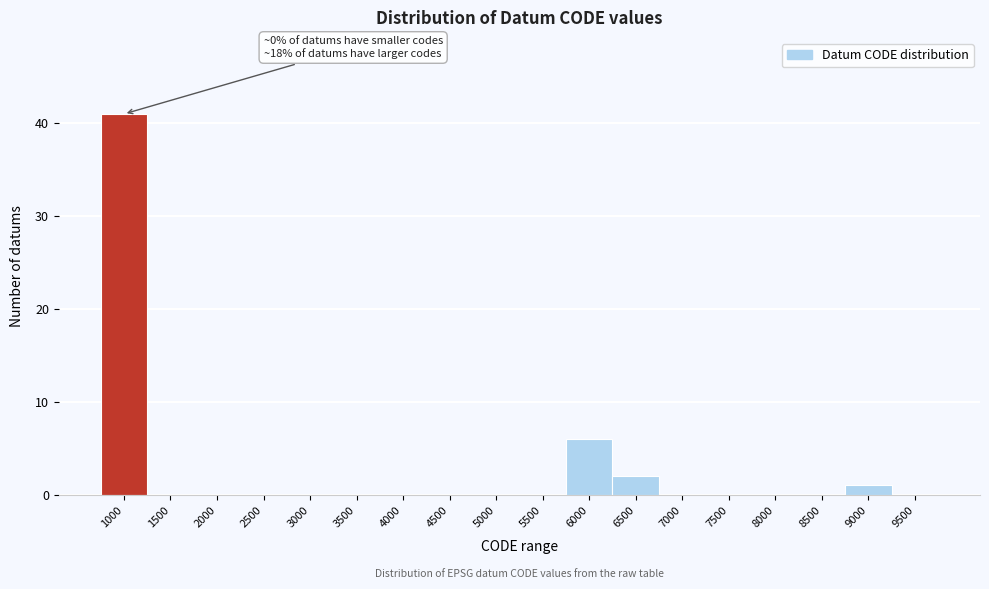

Reading right to left, what are all the values shown in this chart?

9500=0	9000=1	8500=0	8000=0	7500=0	7000=0	6500=2	6000=6	5500=0	5000=0	4500=0	4000=0	3500=0	3000=0	2500=0	2000=0	1500=0	1000=41